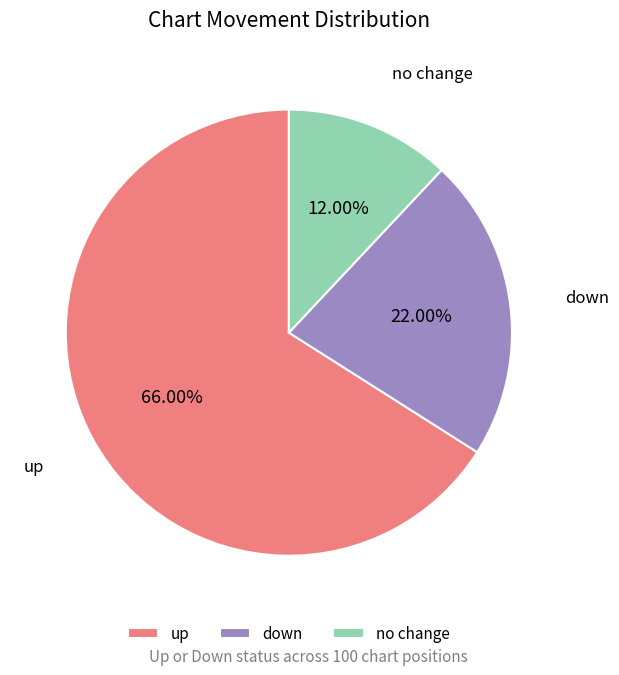

What percentage is the up slice, to the nearest percent?

66%